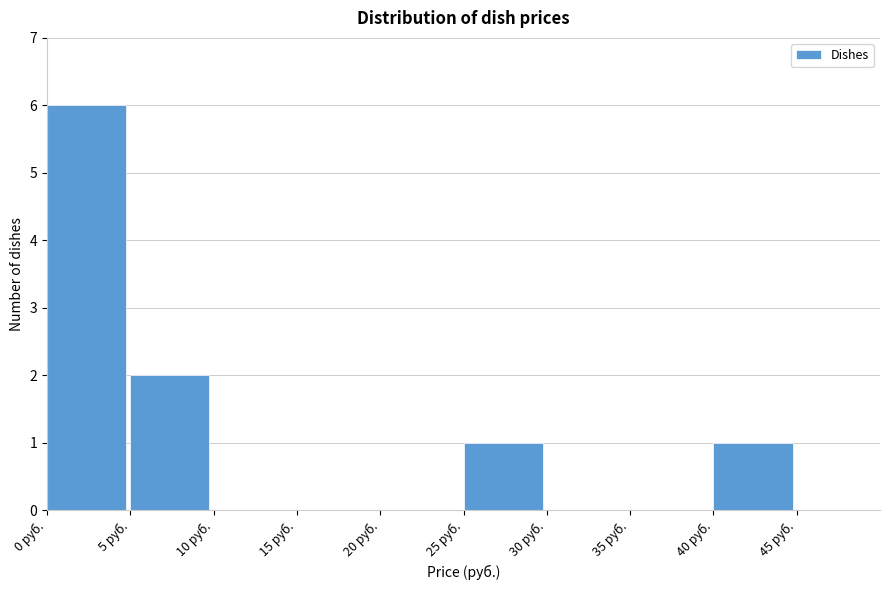

Reading left to right, transcribe this chart: for each bar, give the range it covers on the x-axis and its height. The values are not printed on the chart, so give them approximately, as read against the axis.

0 to 5: 6
5 to 10: 2
10 to 15: 0
15 to 20: 0
20 to 25: 0
25 to 30: 1
30 to 35: 0
35 to 40: 0
40 to 45: 1
45 to 50: 0